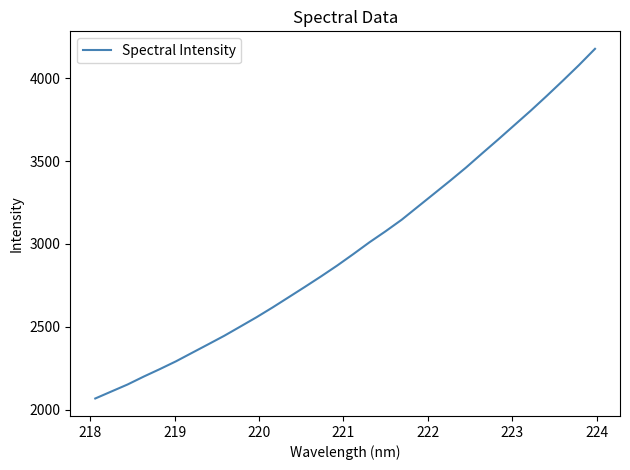

What is the minimum value shown in the chart?

2067.7